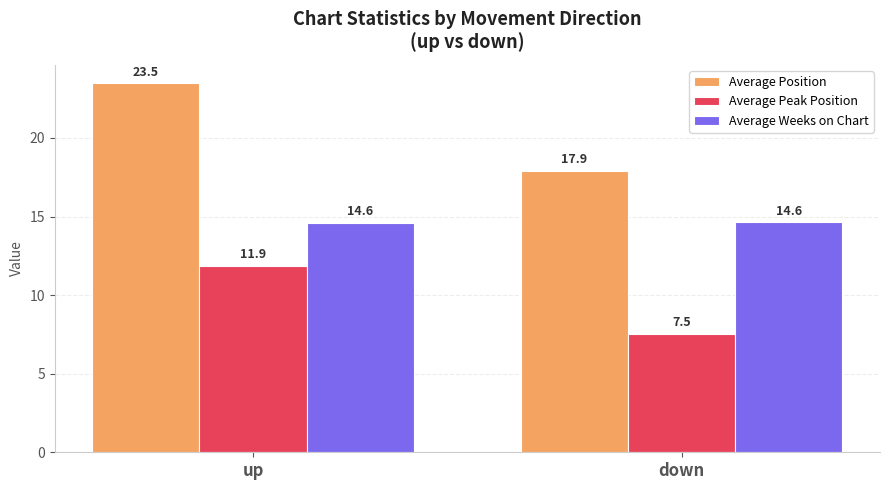

What is the maximum value for Average Peak Position?

11.9